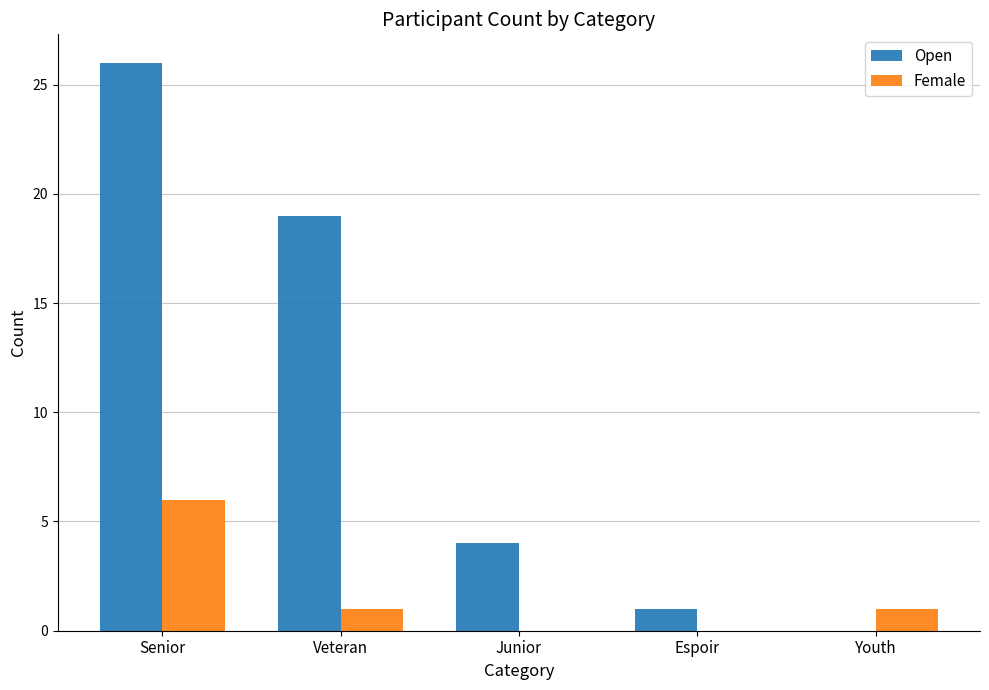

Is the value of Female at Veteran greater than the value of Open at Youth?

Yes